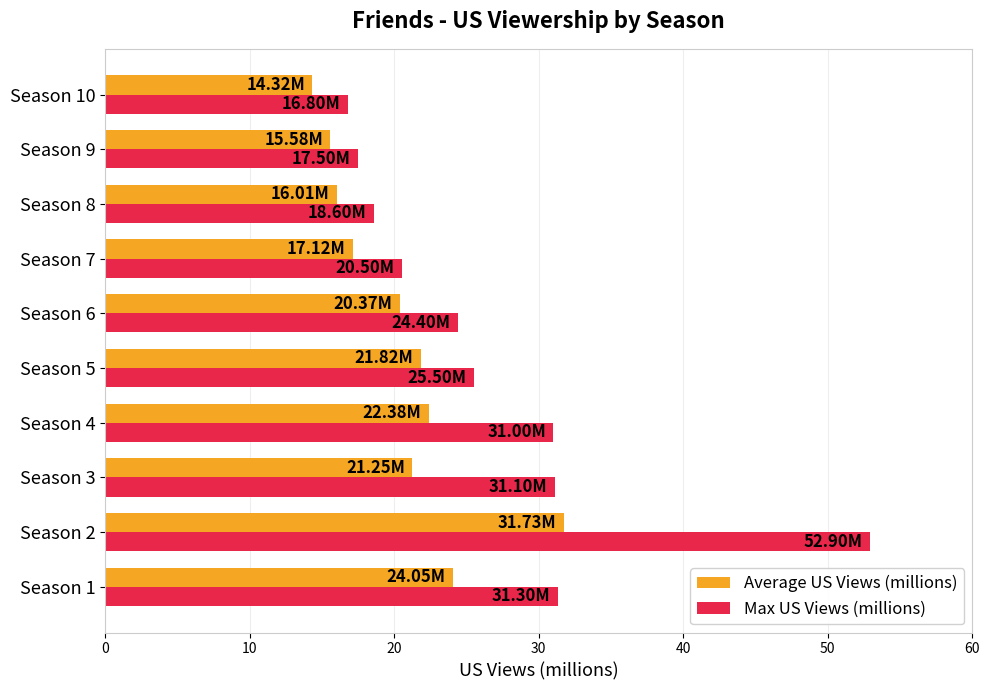

Which label corresponds to the largest value in the chart?

Season 2